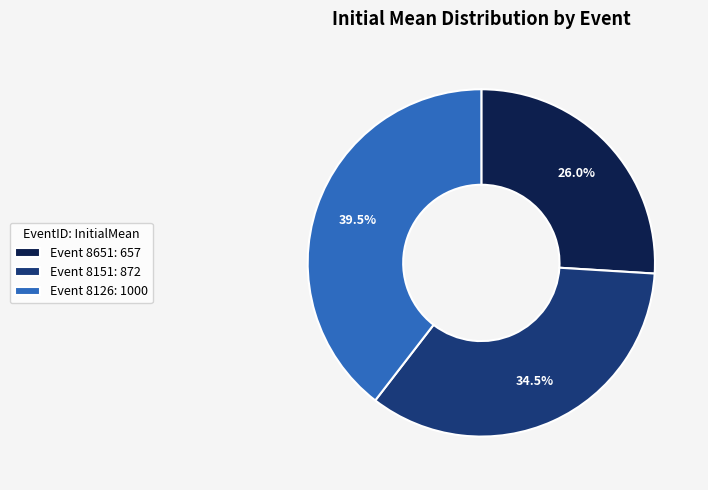

Which slice is the smallest?

Event 8651: 657